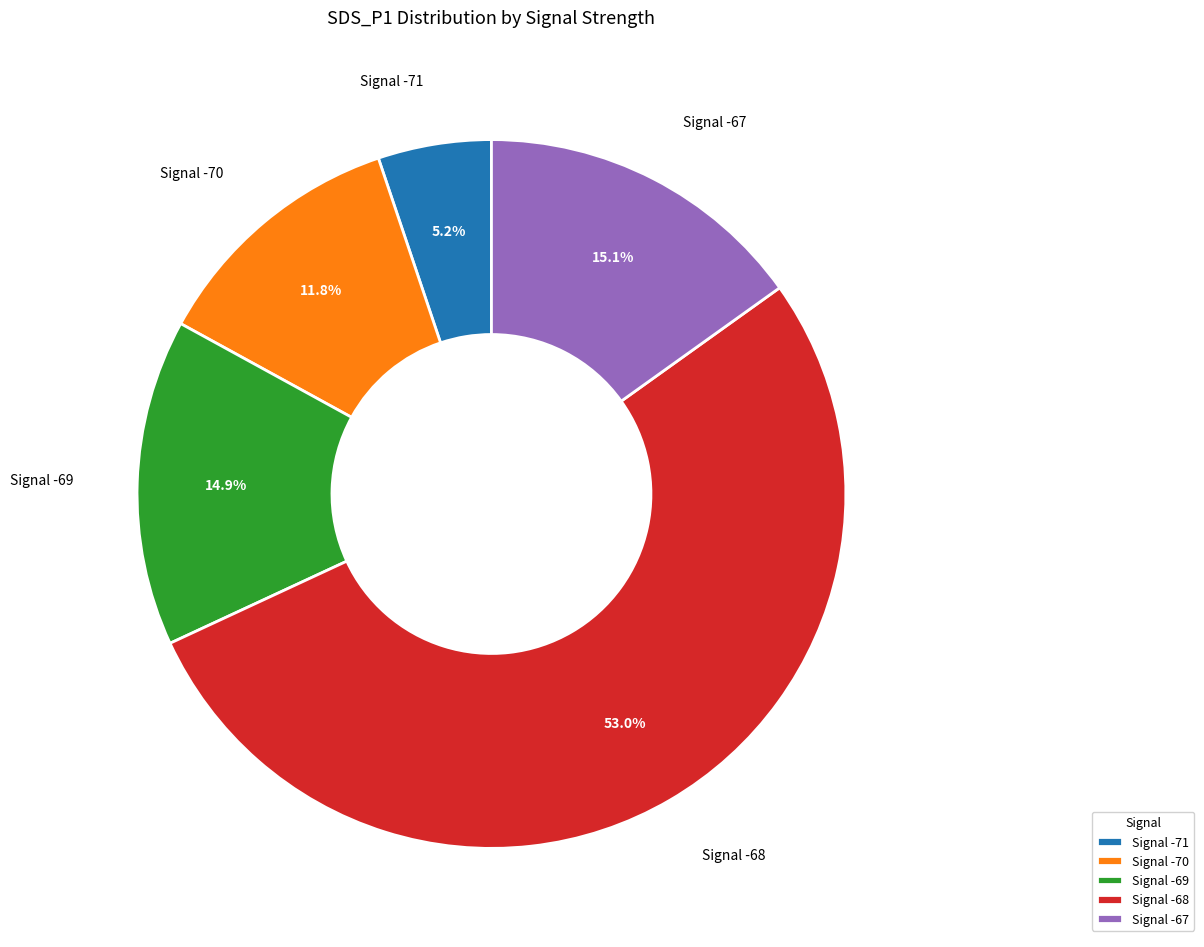

Approximately how many times larger is the value at Signal -67 compared to Signal -70?

1.3